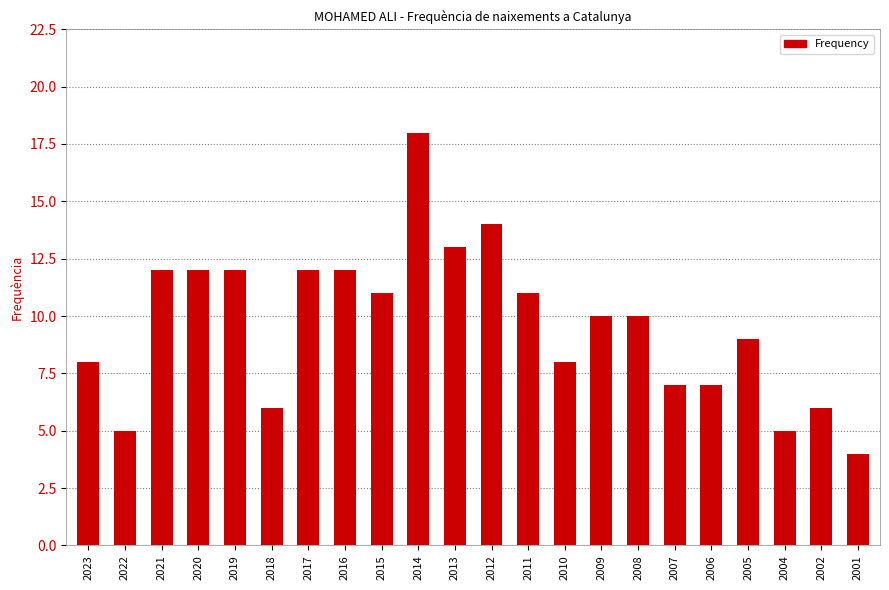

Is it true that the value at 2021 is 12?

True